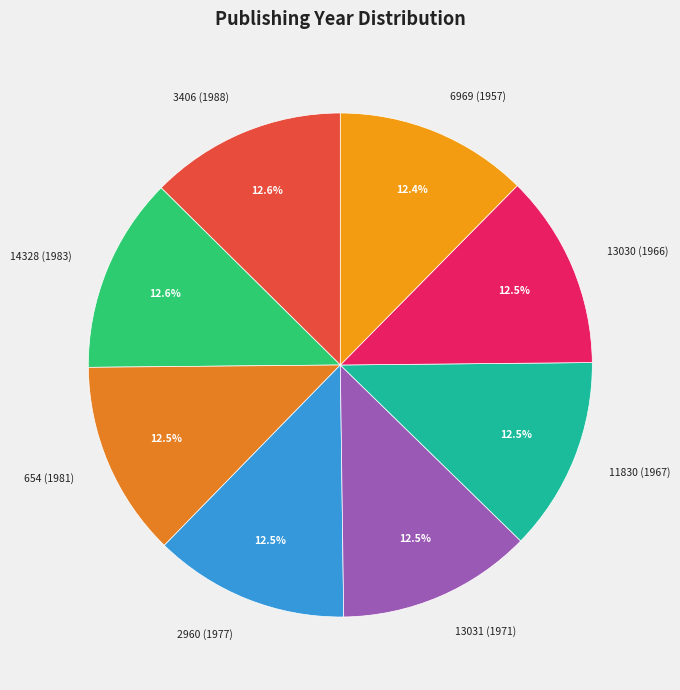

Approximately how many times larger is the value at 3406 (1988) compared to 13031 (1971)?

1.0